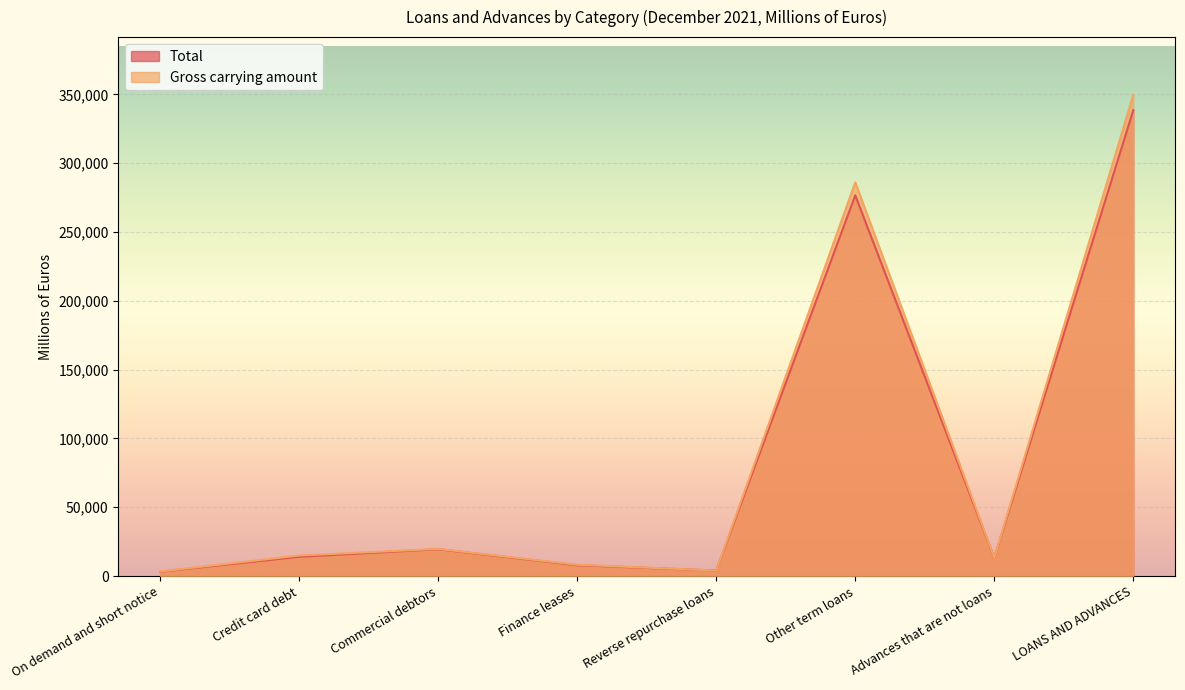

Reading right to left, extract all data points from this chart.

Total: LOANS AND ADVANCES=338577	Advances that are not loans=13208	Other term loans=276739	Reverse repurchase loans=4004	Finance leases=7911	Commercial debtors=19524	Credit card debt=14030	On demand and short notice=3161
Gross carrying amount: LOANS AND ADVANCES=349719	Advances that are not loans=13263	Other term loans=286127	Reverse repurchase loans=4013	Finance leases=8256	Commercial debtors=19766	Credit card debt=14949	On demand and short notice=3345